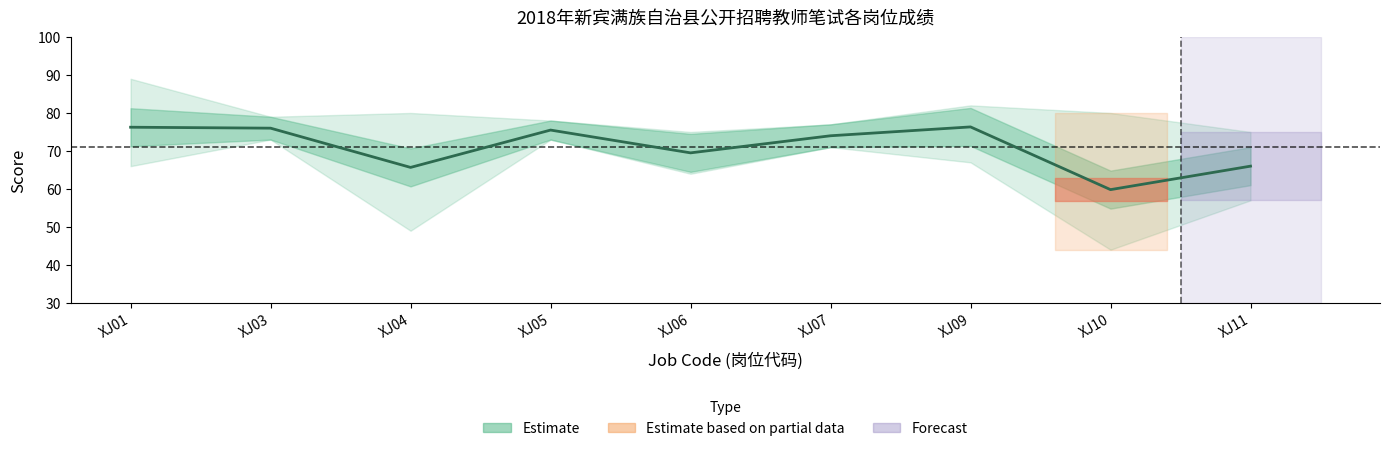

Between XJ10 and XJ01, which is larger?

XJ01